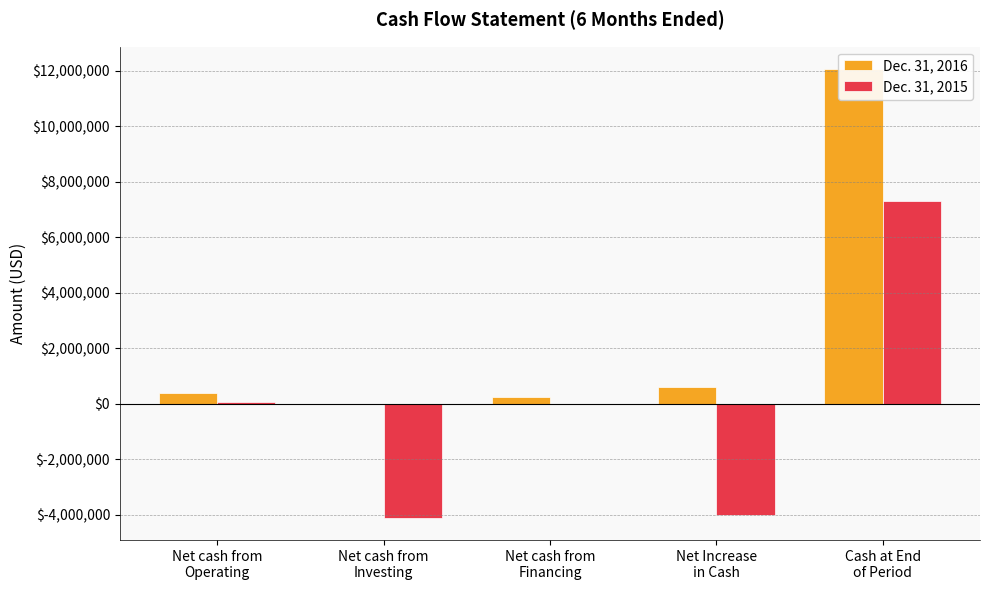

Reading left to right, extract all data points from this chart.

Dec. 31, 2016: Net cash from
Operating=379067	Net cash from
Investing=-19499	Net cash from
Financing=259808	Net Increase
in Cash=619376	Cash at End
of Period=12062764
Dec. 31, 2015: Net cash from
Operating=80801	Net cash from
Investing=-4105287	Net cash from
Financing=8481	Net Increase
in Cash=-4016005	Cash at End
of Period=7309567